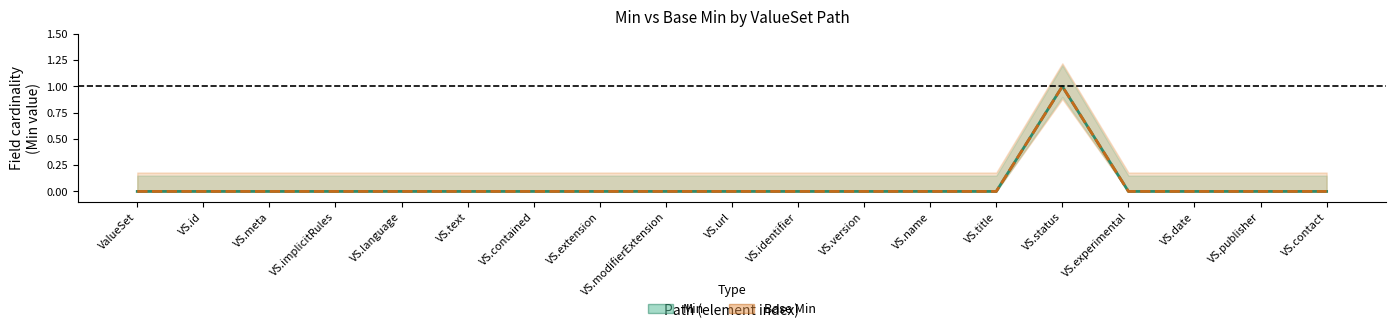

What is the highest value of the Base Min series?

1